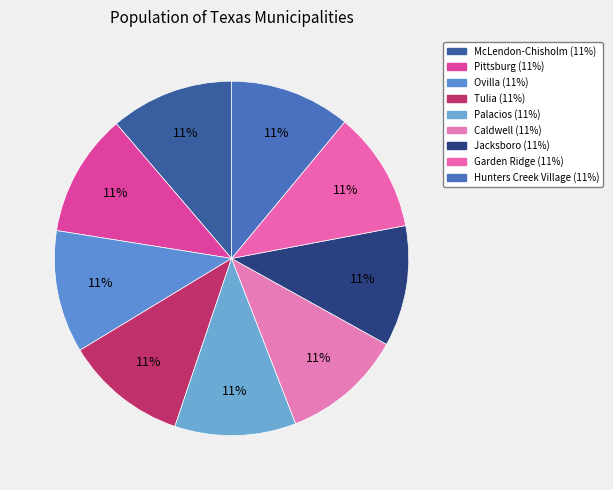

True or false: Garden Ridge accounts for 18% of the total.

False